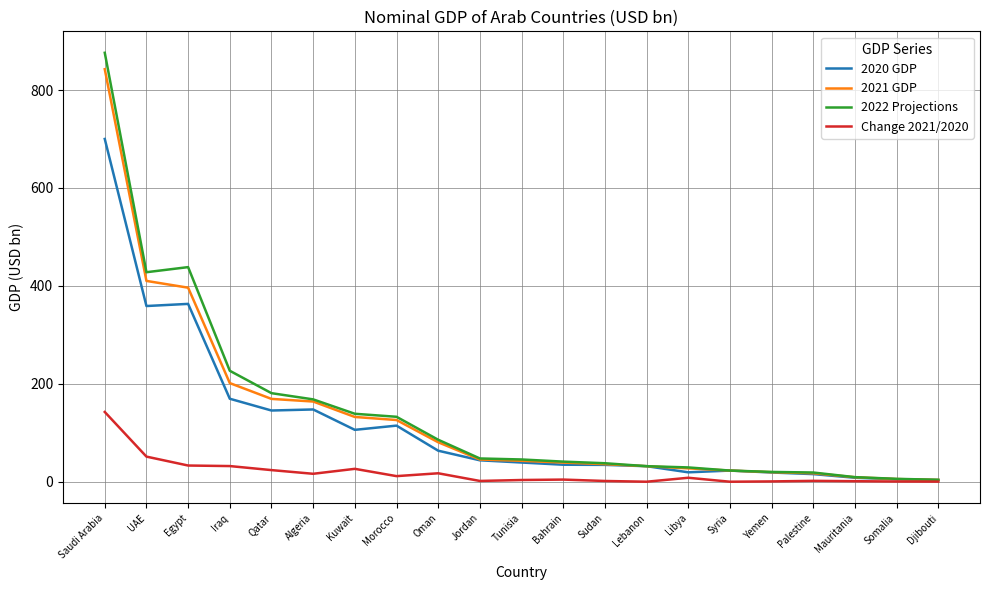

Which label corresponds to the largest value in the chart?

Saudi Arabia